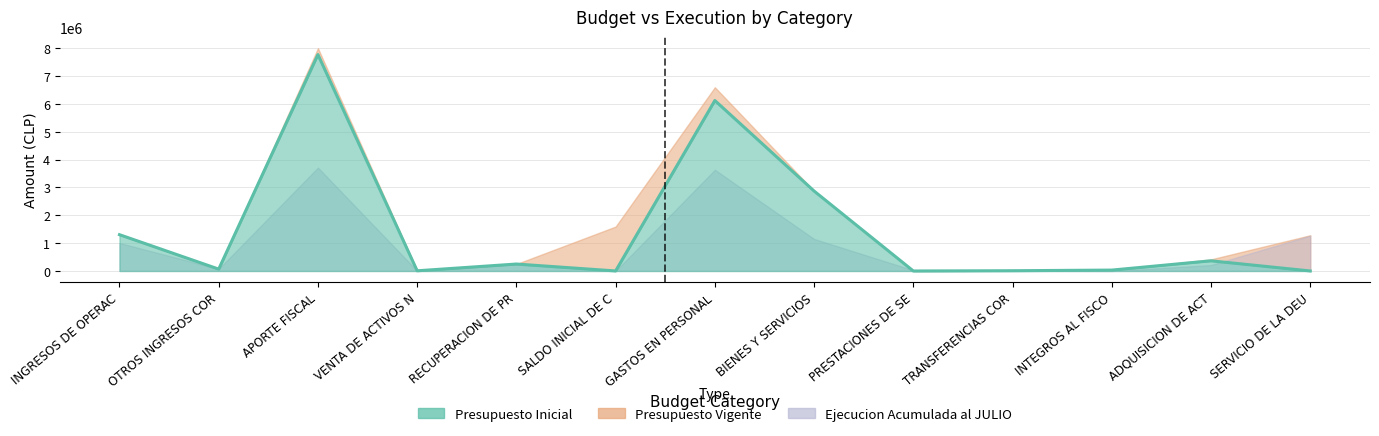

Rank the categories by value from lowest to highest.

PRESTACIONES DE SE, SERVICIO DE LA DEU, SALDO INICIAL DE C, VENTA DE ACTIVOS N, TRANSFERENCIAS COR, INTEGROS AL FISCO, OTROS INGRESOS COR, RECUPERACION DE PR, ADQUISICION DE ACT, INGRESOS DE OPERAC, BIENES Y SERVICIOS, GASTOS EN PERSONAL, APORTE FISCAL